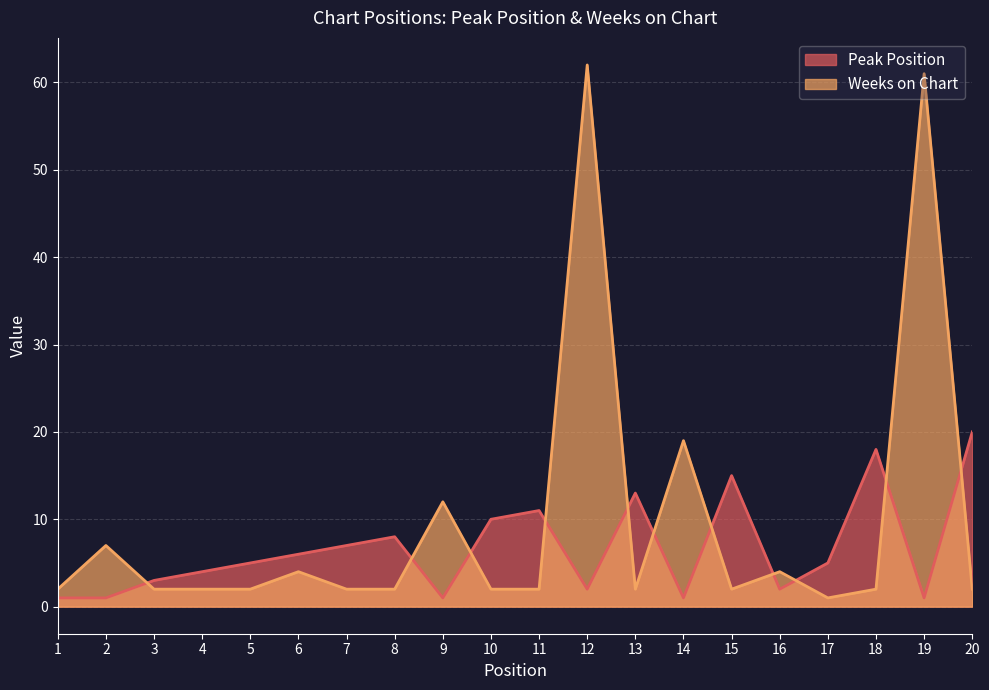

At which label does Weeks on Chart first exceed 2?

2